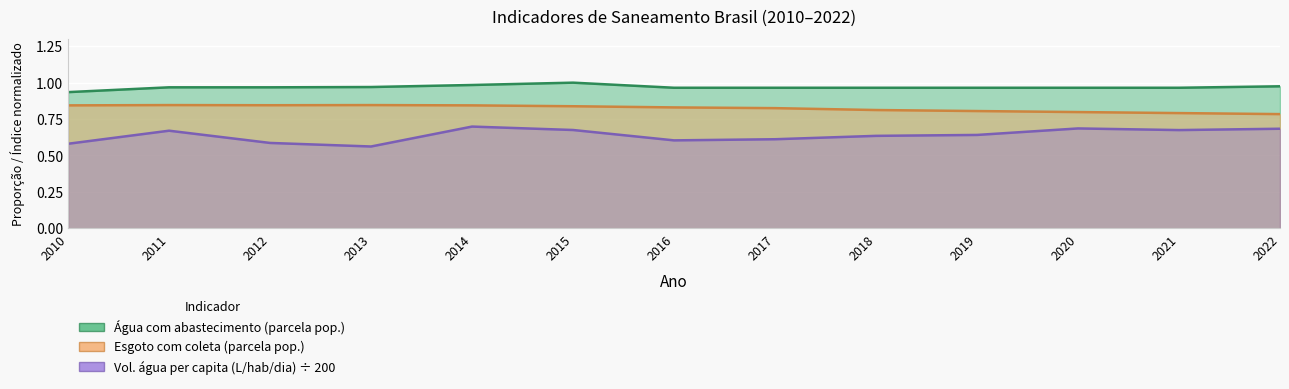

Reading left to right, transcribe all the data shown in this chart.

Água com abastecimento (parcela pop.): 2010=0.9	2011=1.0	2012=1.0	2013=1.0	2014=1.0	2015=1.0	2016=1.0	2017=1.0	2018=1.0	2019=1.0	2020=1.0	2021=1.0	2022=1.0
Esgoto com coleta (parcela pop.): 2010=0.8	2011=0.8	2012=0.8	2013=0.8	2014=0.8	2015=0.8	2016=0.8	2017=0.8	2018=0.8	2019=0.8	2020=0.8	2021=0.8	2022=0.8
Vol. água per capita (L/hab/dia) ÷ 200: 2010=0.6	2011=0.7	2012=0.6	2013=0.6	2014=0.7	2015=0.7	2016=0.6	2017=0.6	2018=0.6	2019=0.6	2020=0.7	2021=0.7	2022=0.7